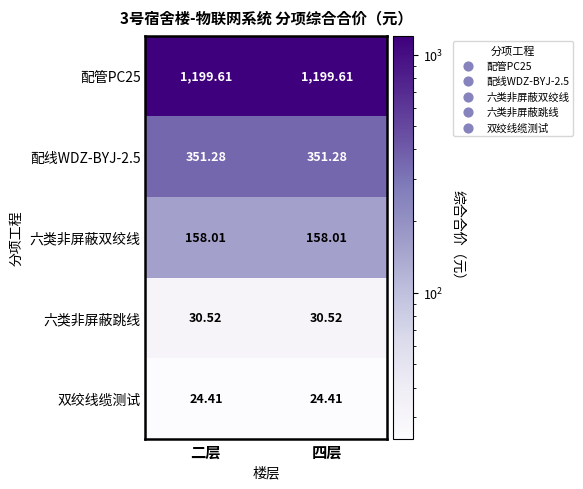

Which series has the largest total across all categories?

配管PC25